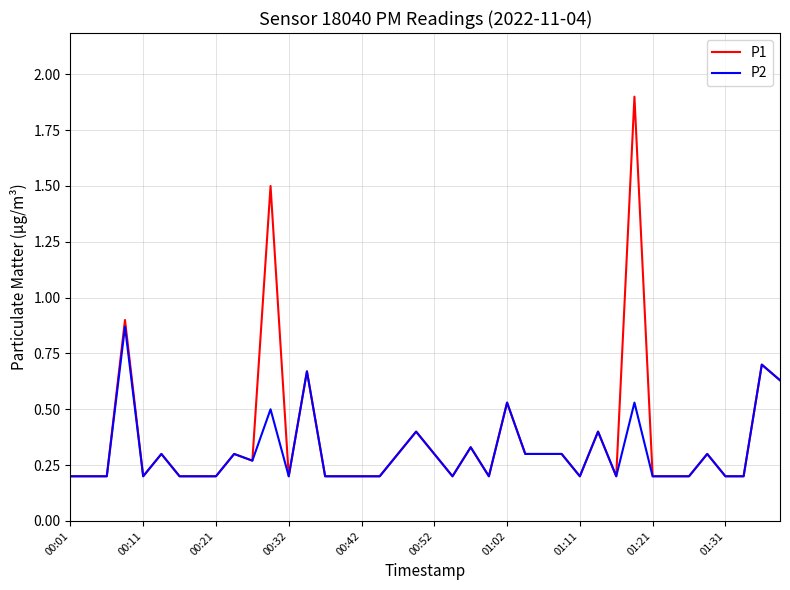

Which series has the widest spread of values?

P1